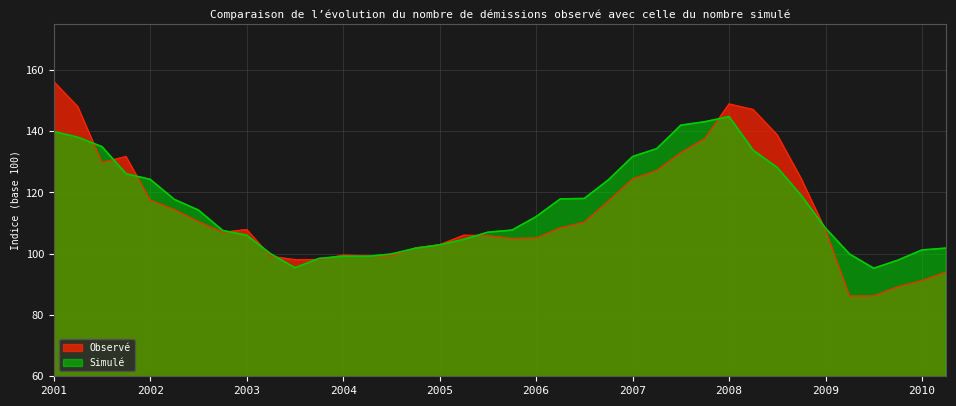

What is the sum of the Simulé values at 2001-10 and 2007-10?

269.2